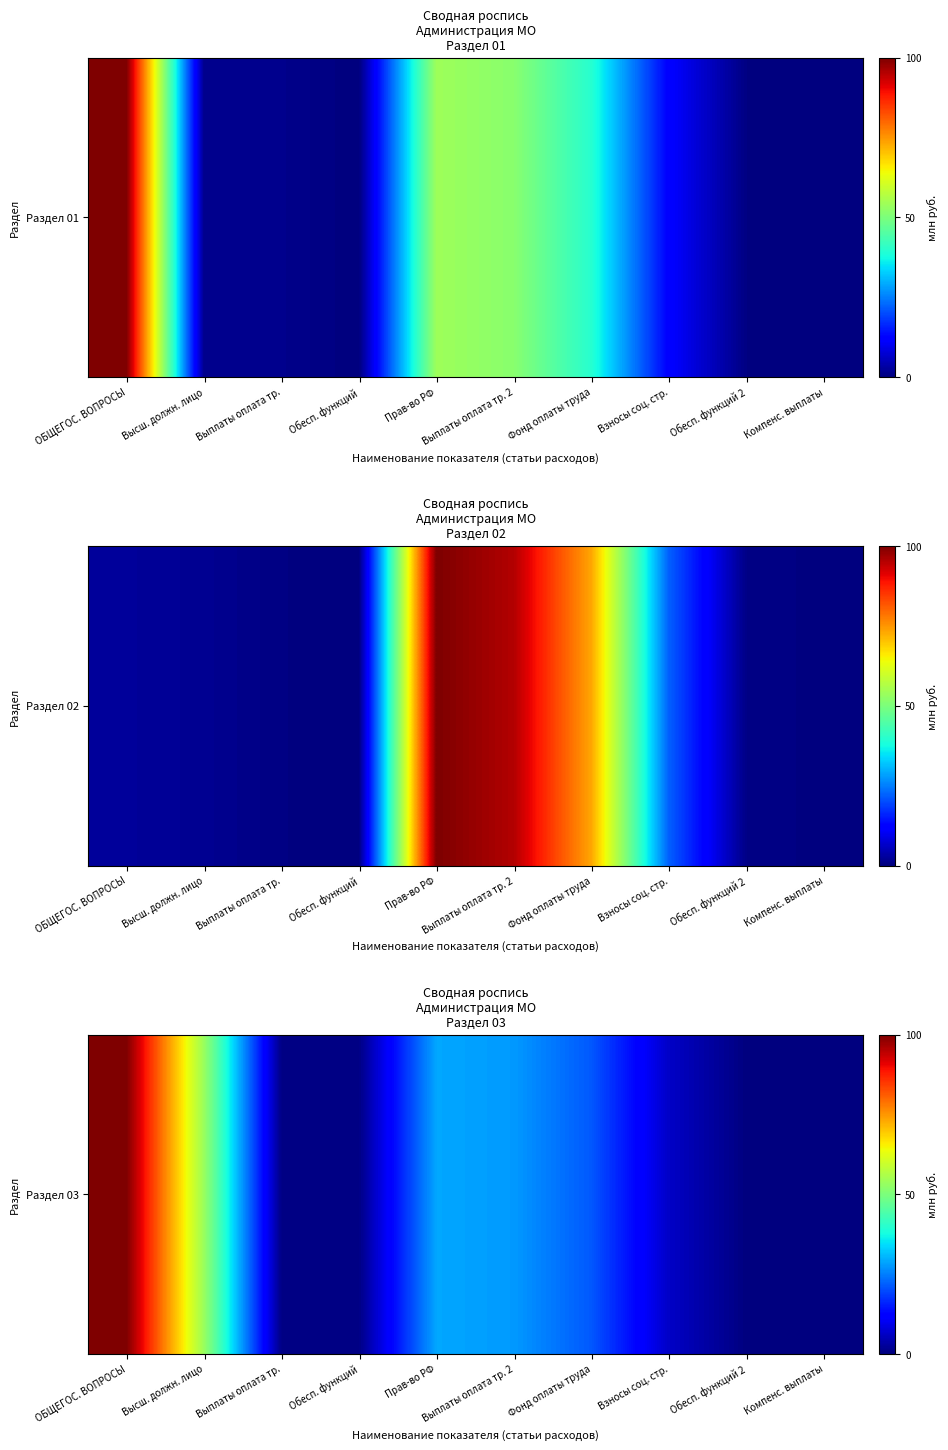

Rank the categories by value from lowest to highest.

Компенс. выплаты, Обесп. функций 2, Обесп. функций, Выплаты оплата тр., Взносы соц. стр., Фонд оплаты труда, Выплаты оплата тр. 2, Прав-во РФ, Высш. должн. лицо, ОБЩЕГОС. ВОПРОСЫ